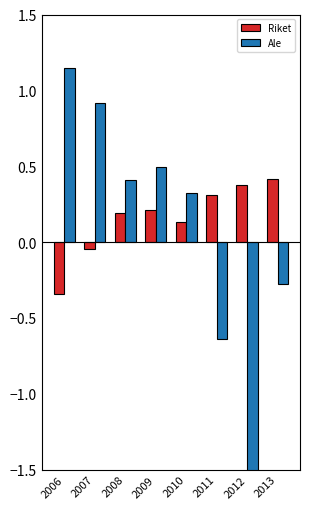

What is the difference between the highest and lowest values at 2007?

1.0